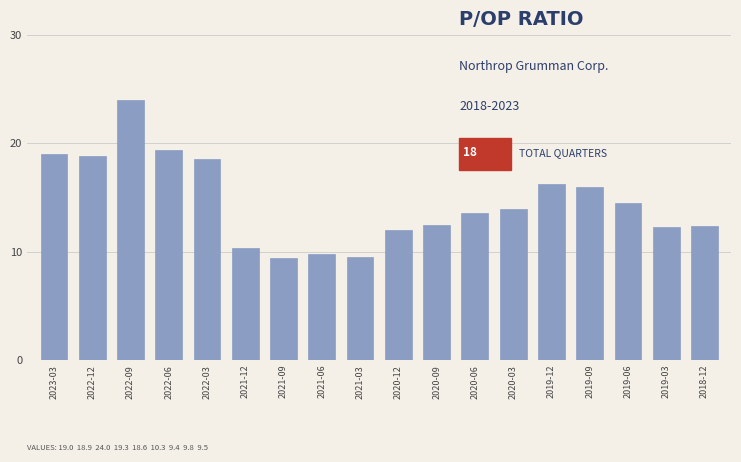

At which label does the data first exceed 13?

2023-03